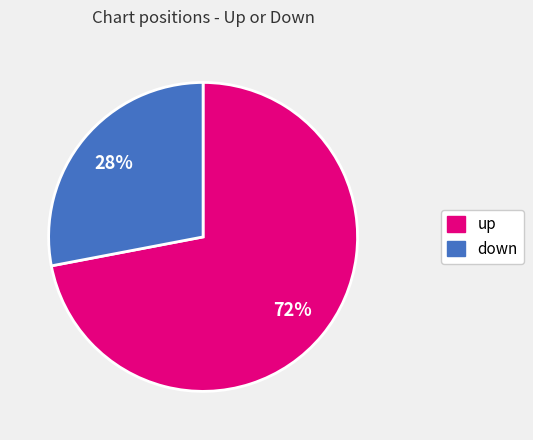

The up slice represents 72% of the pie. True or false?

True